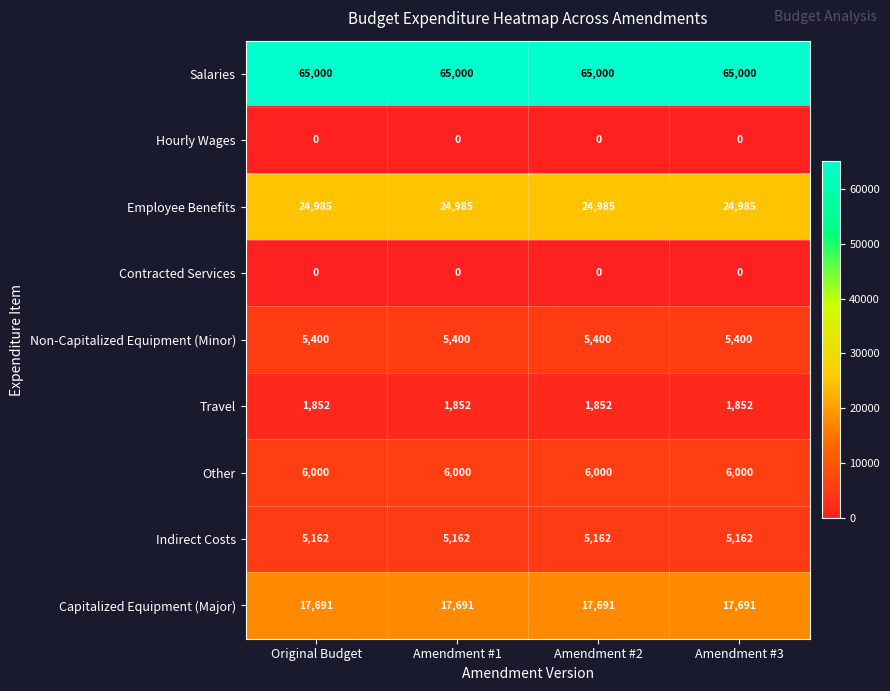

What is the sum of all Capitalized Equipment (Major) values?

70764